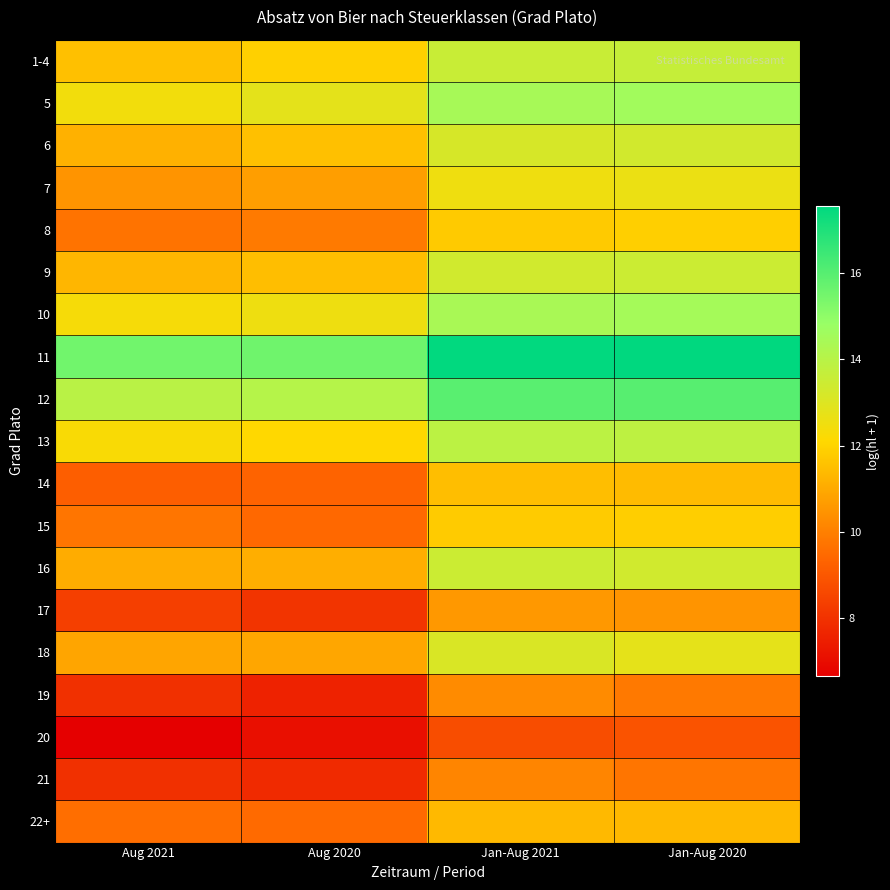

Reading left to right, list all the values displayed in this chart.

1-4: Aug 2021=11.5	Aug 2020=11.9	Jan-Aug 2021=13.6	Jan-Aug 2020=13.7
5: Aug 2021=12.4	Aug 2020=12.8	Jan-Aug 2021=14.4	Jan-Aug 2020=14.6
6: Aug 2021=11.2	Aug 2020=11.5	Jan-Aug 2021=13.2	Jan-Aug 2020=13.3
7: Aug 2021=10.5	Aug 2020=10.7	Jan-Aug 2021=12.5	Jan-Aug 2020=12.6
8: Aug 2021=9.7	Aug 2020=9.9	Jan-Aug 2021=11.8	Jan-Aug 2020=11.9
9: Aug 2021=11.3	Aug 2020=11.5	Jan-Aug 2021=13.4	Jan-Aug 2020=13.5
10: Aug 2021=12.3	Aug 2020=12.5	Jan-Aug 2021=14.4	Jan-Aug 2020=14.5
11: Aug 2021=15.5	Aug 2020=15.6	Jan-Aug 2021=17.5	Jan-Aug 2020=17.6
12: Aug 2021=14.0	Aug 2020=14.0	Jan-Aug 2021=16.0	Jan-Aug 2020=16.0
13: Aug 2021=12.2	Aug 2020=12.1	Jan-Aug 2021=13.9	Jan-Aug 2020=13.9
14: Aug 2021=9.2	Aug 2020=9.3	Jan-Aug 2021=11.5	Jan-Aug 2020=11.4
15: Aug 2021=9.7	Aug 2020=9.4	Jan-Aug 2021=11.8	Jan-Aug 2020=11.8
16: Aug 2021=11.0	Aug 2020=11.1	Jan-Aug 2021=13.5	Jan-Aug 2020=13.4
17: Aug 2021=8.4	Aug 2020=8.1	Jan-Aug 2021=10.6	Jan-Aug 2020=10.5
18: Aug 2021=10.9	Aug 2020=10.9	Jan-Aug 2021=13.1	Jan-Aug 2020=12.8
19: Aug 2021=8.0	Aug 2020=7.6	Jan-Aug 2021=10.3	Jan-Aug 2020=9.9
20: Aug 2021=6.6	Aug 2020=7.1	Jan-Aug 2021=8.7	Jan-Aug 2020=8.9
21: Aug 2021=7.9	Aug 2020=7.8	Jan-Aug 2021=10.1	Jan-Aug 2020=9.8
22+: Aug 2021=9.6	Aug 2020=9.5	Jan-Aug 2021=11.4	Jan-Aug 2020=11.4